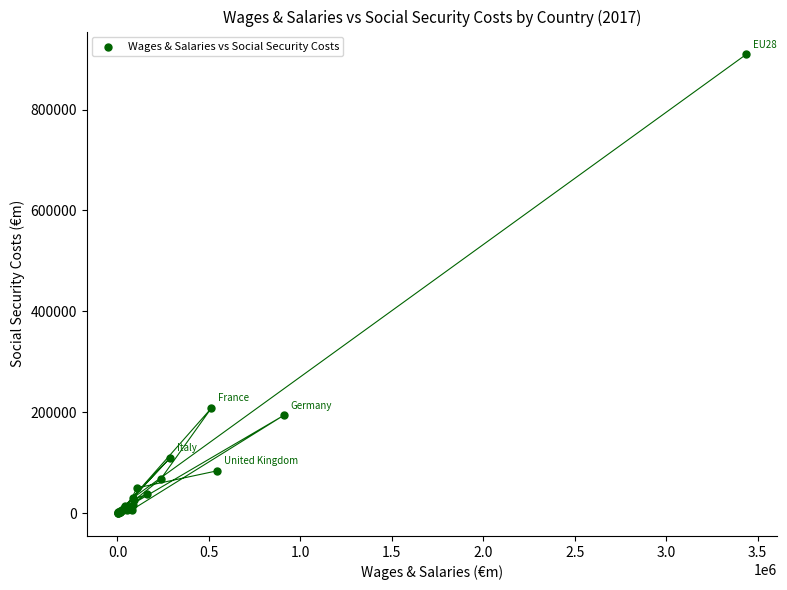

What Y value in the scatter plot is closest to 454651?

207867